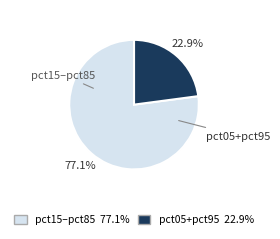

Does any single category account for the majority?

Yes